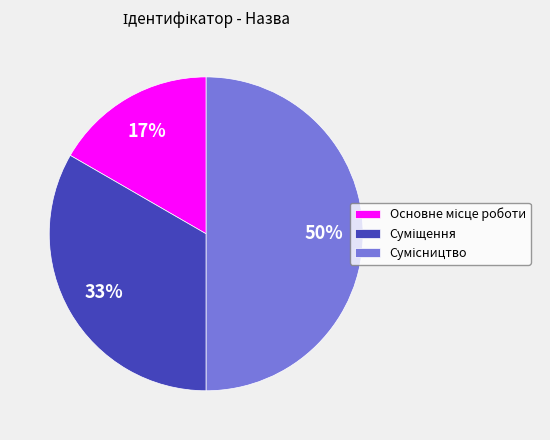

To the nearest percent, what is the difference between the largest and smallest slice percentages?

33%